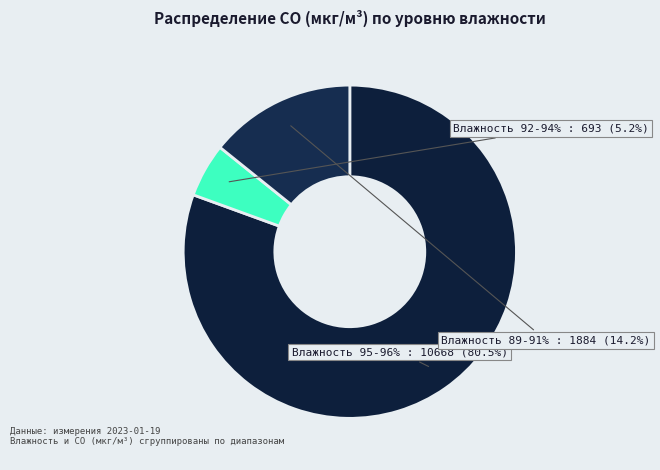

Does 30 account for over 50% of the chart?

No